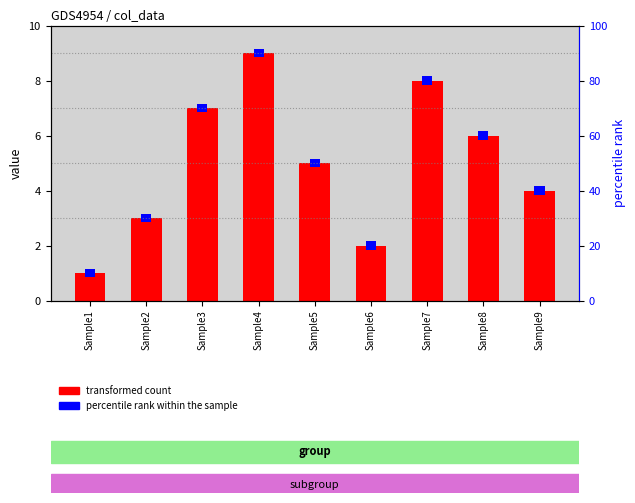

What is the sum of the col_5 (secondary) values at Sample5 and Sample8?

0.6